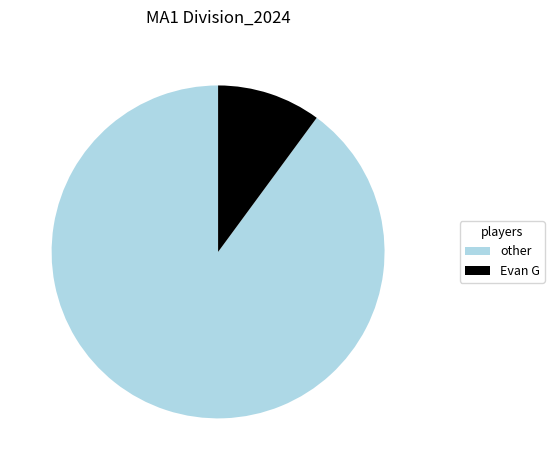

Rank the categories by value from lowest to highest.

Evan G, other